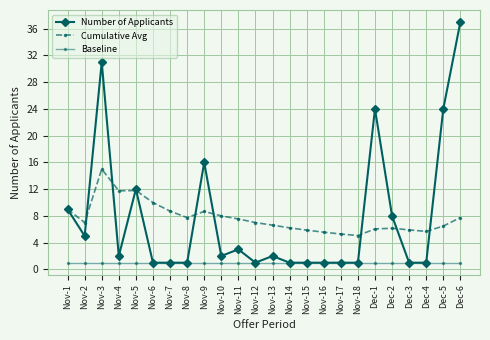

Is this an area chart (filled region under the line)?

No